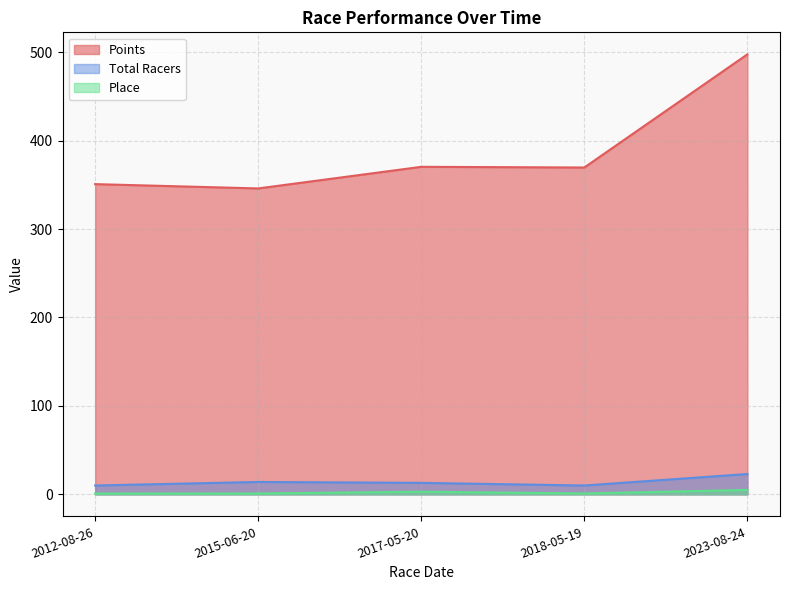

What is the label of the 1st point from the left?

2012-08-26